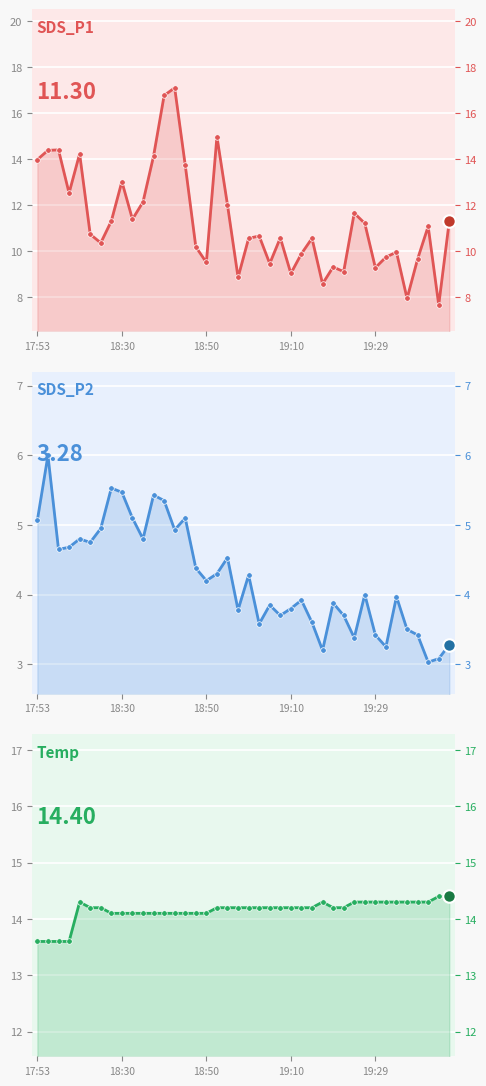

Where is SDS_P1 nearest to the value 12?

18